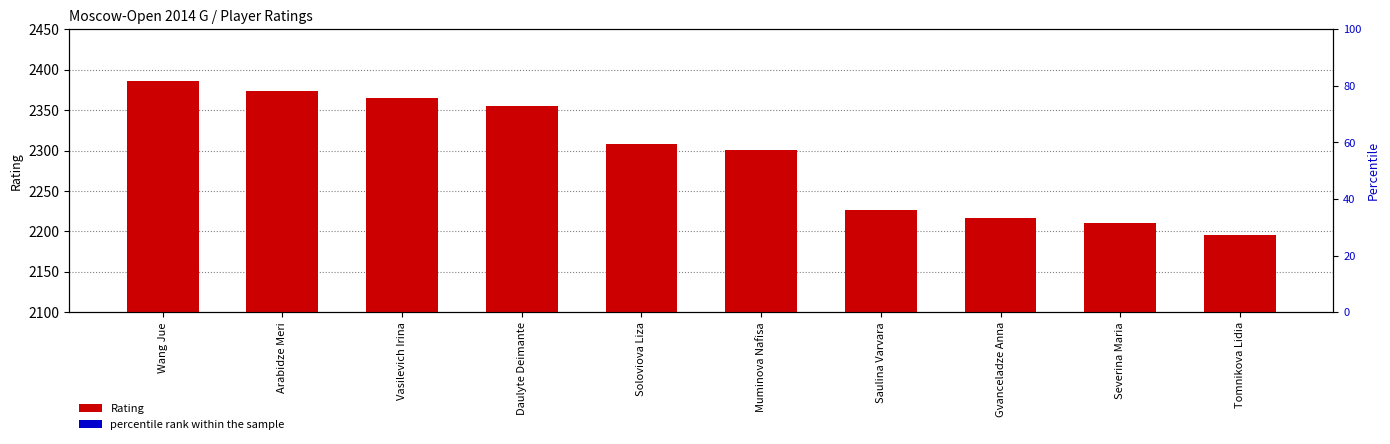

What is the difference between the highest and lowest values at Soloviova Liza?

2302.7